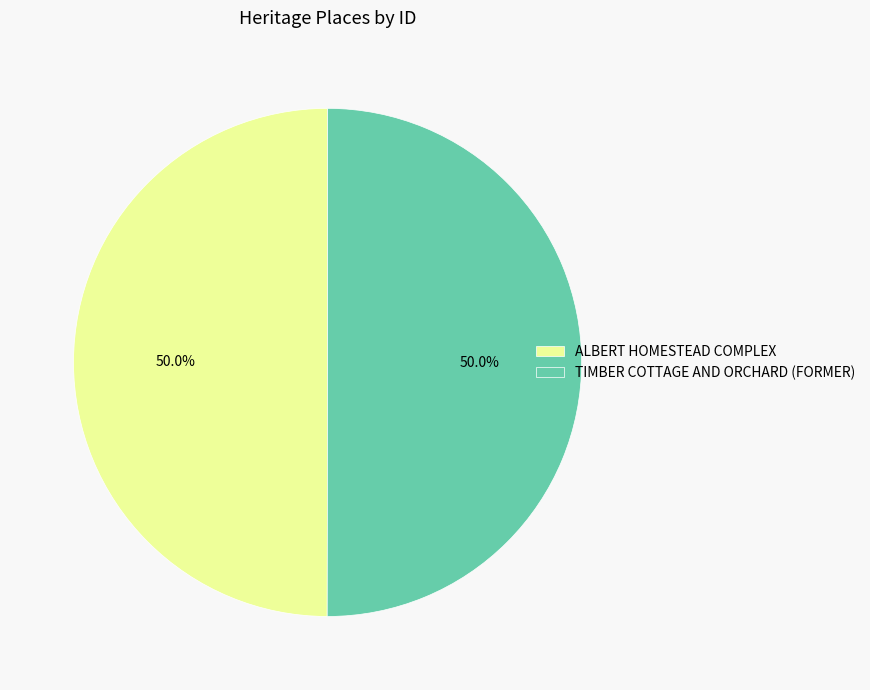

How many segments does this pie chart have?

2